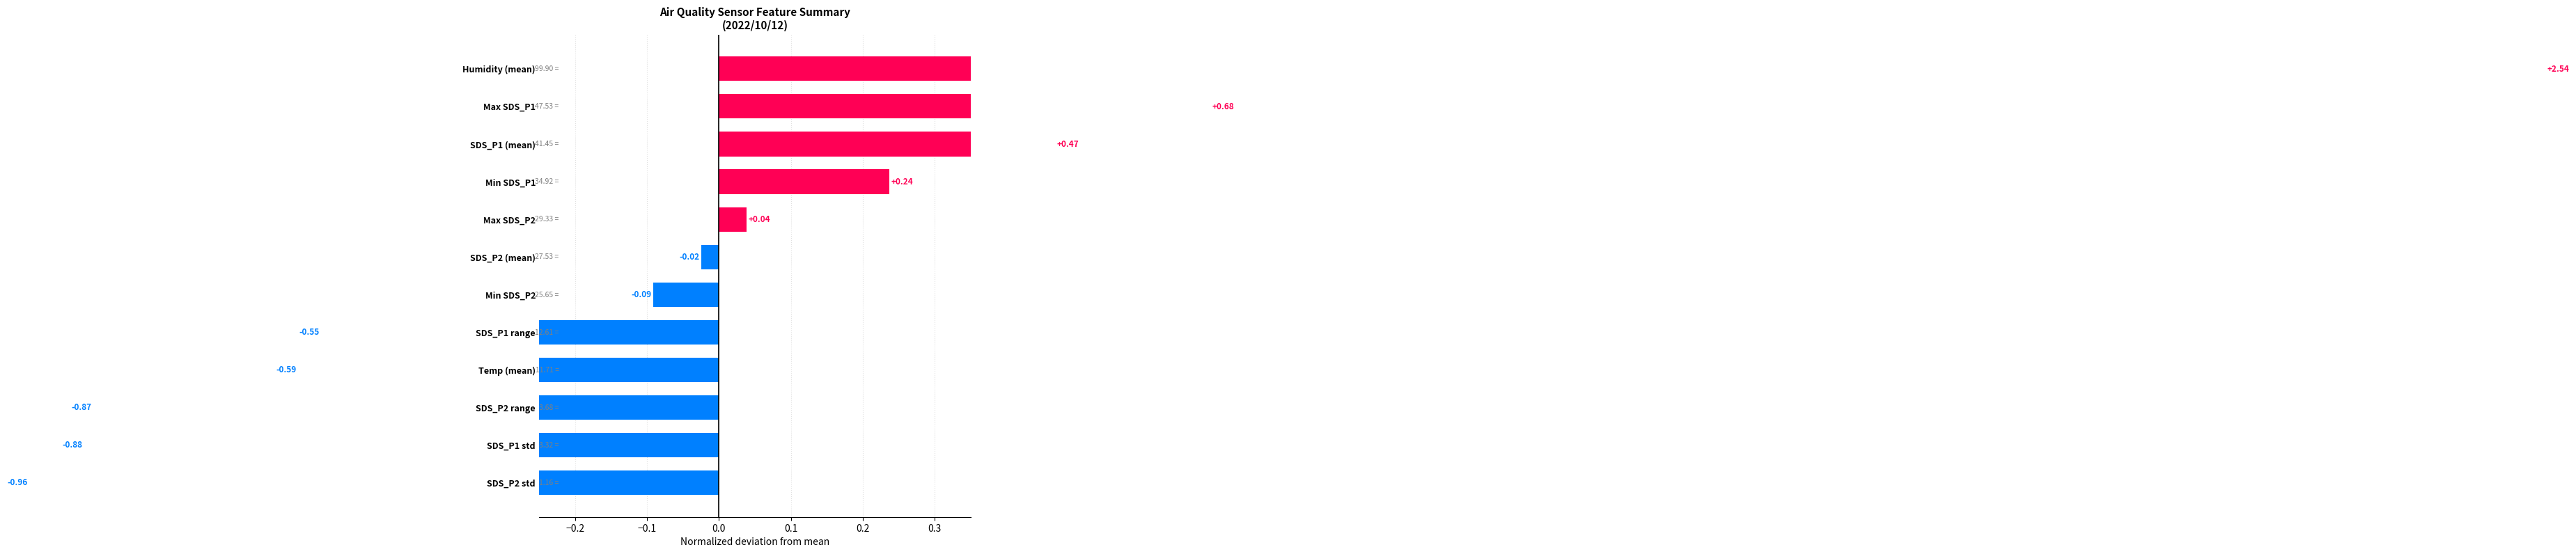

The value at Max SDS_P1 is 0.2. True or false?

False